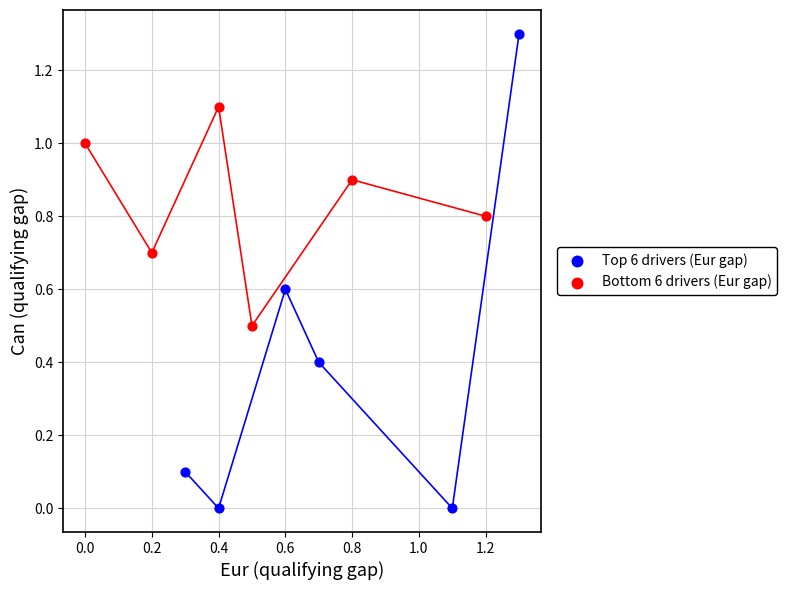

Which series reaches the minimum Y coordinate?

Top 6 drivers (Eur gap)